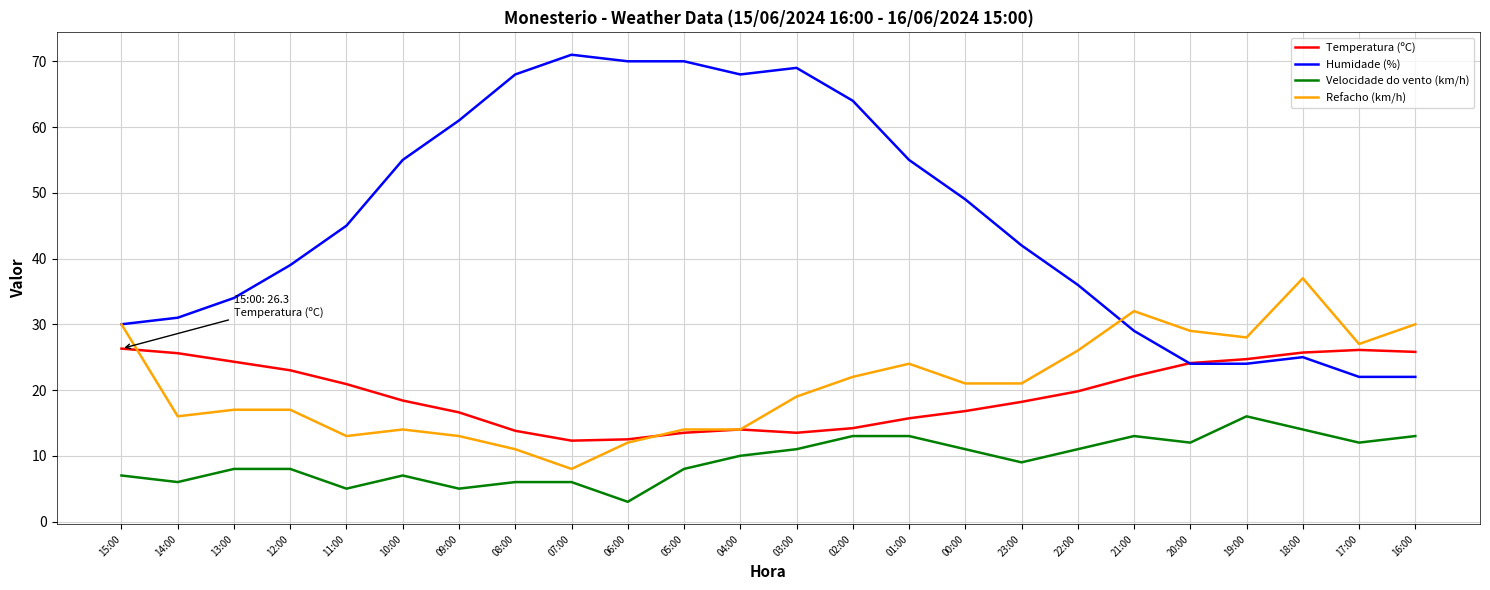

The Refacho (km/h) series shows 21.4 at 21:00. True or false?

False